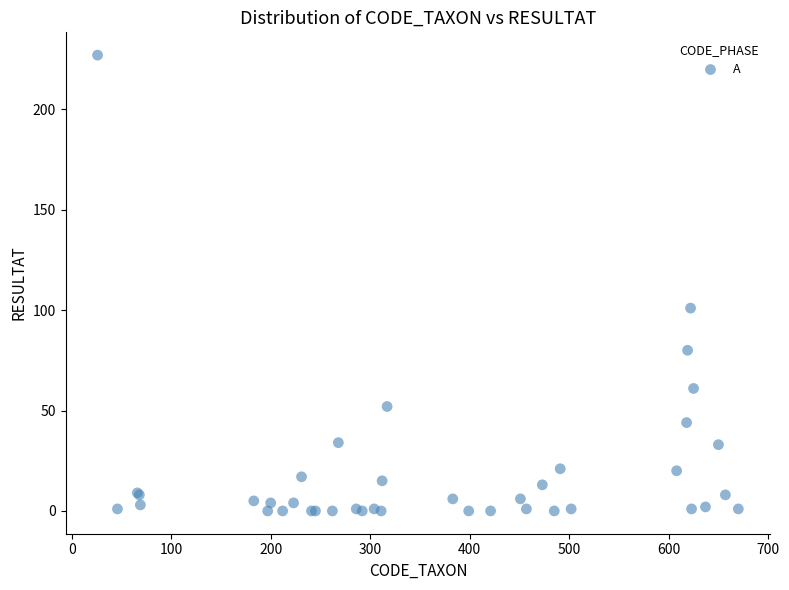

What Y value in the scatter plot is closest to 113?

101